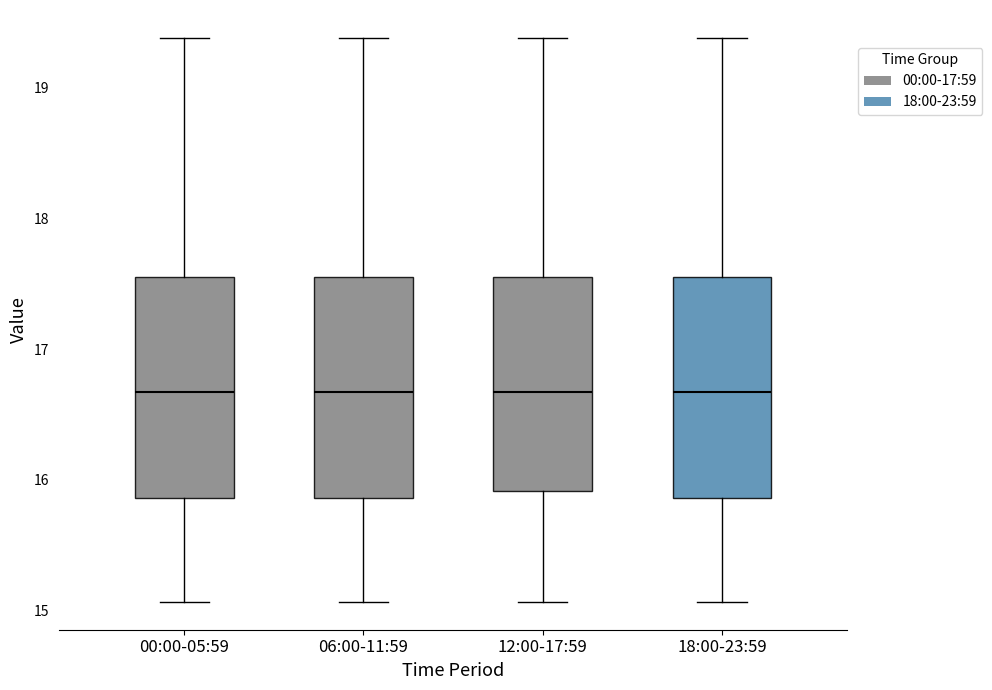

Reading left to right, transcribe this box plot: for each box, give where its median line is, the range the box spans, and where its two whiskers end, as read against the y-axis. The values are not printed on the chart, so give them approximately, as read against the axis.

00:00-05:59: median 16.7, box 15.9 to 17.6, whiskers 15.1 to 19.4
06:00-11:59: median 16.7, box 15.9 to 17.6, whiskers 15.1 to 19.4
12:00-17:59: median 16.7, box 15.9 to 17.6, whiskers 15.1 to 19.4
18:00-23:59: median 16.7, box 15.9 to 17.6, whiskers 15.1 to 19.4